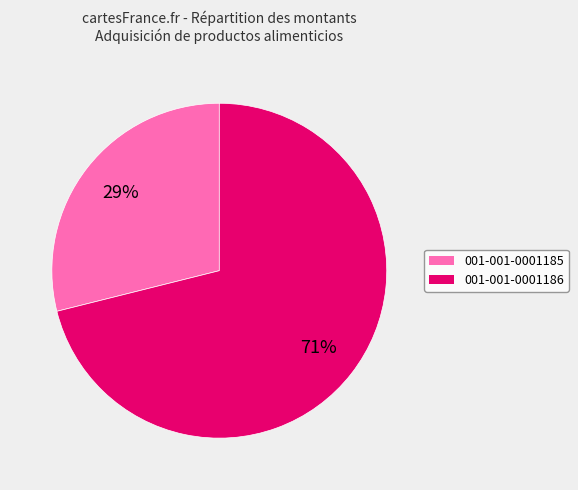

Which category has the smallest portion of the pie?

001-001-0001185